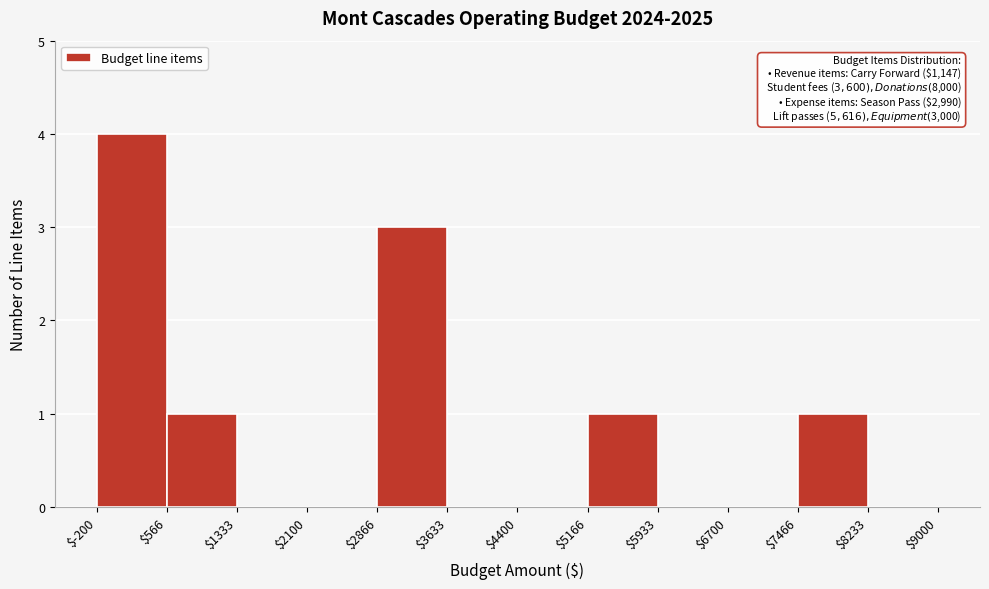

Over which range of the x-axis is the bar tallest?

$-200 to $566